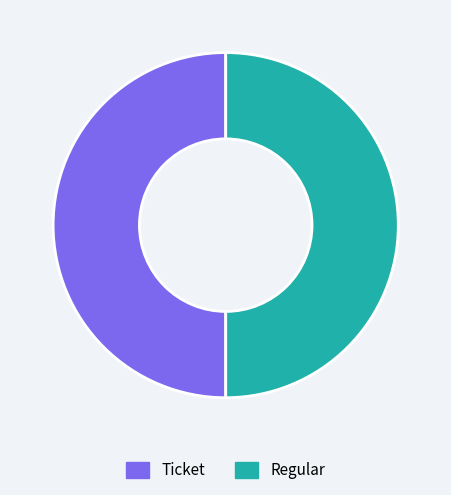

Is the sum of Regular and Ticket greater than half?

Yes